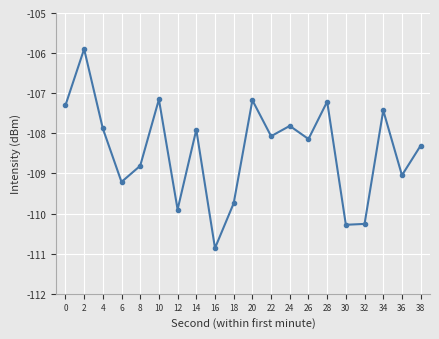

Reading right to left, what are all the values shown in this chart?

38=-108.3	36=-109.0	34=-107.4	32=-110.3	30=-110.3	28=-107.2	26=-108.1	24=-107.8	22=-108.1	20=-107.2	18=-109.7	16=-110.9	14=-107.9	12=-109.9	10=-107.2	8=-108.8	6=-109.2	4=-107.9	2=-105.9	0=-107.3